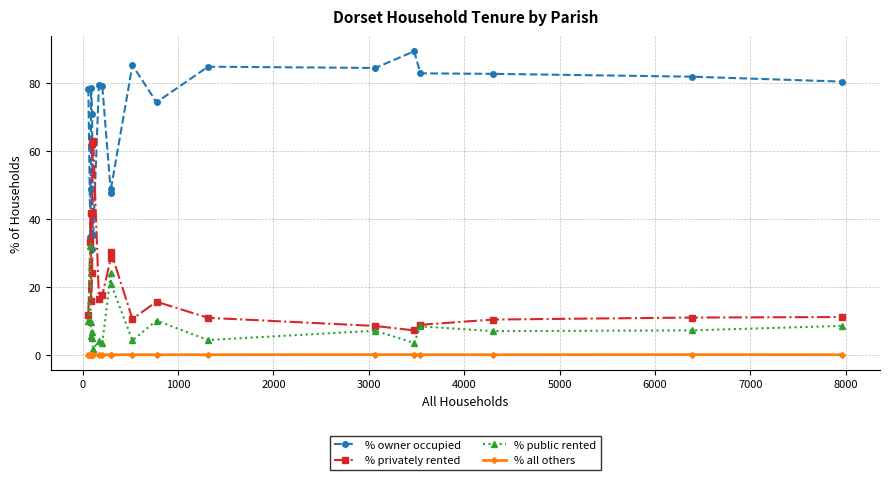

True or false: % privately rented and % all others cross at least once.

False